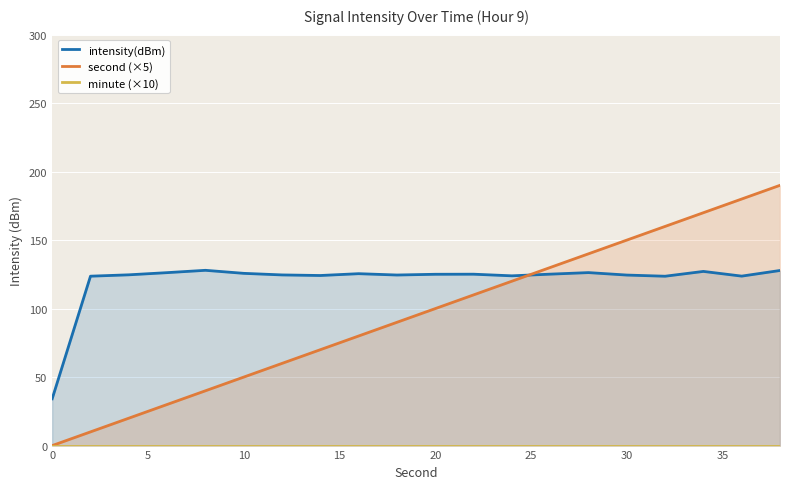

The value of second (×5) at 30 is 150. True or false?

True